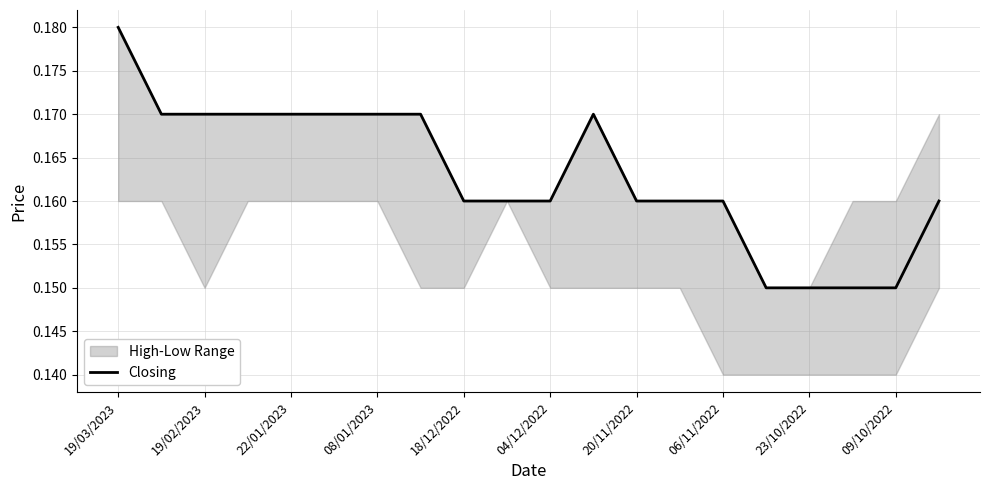

True or false: Closing has a value of 0.0 at 08/01/2023.

False